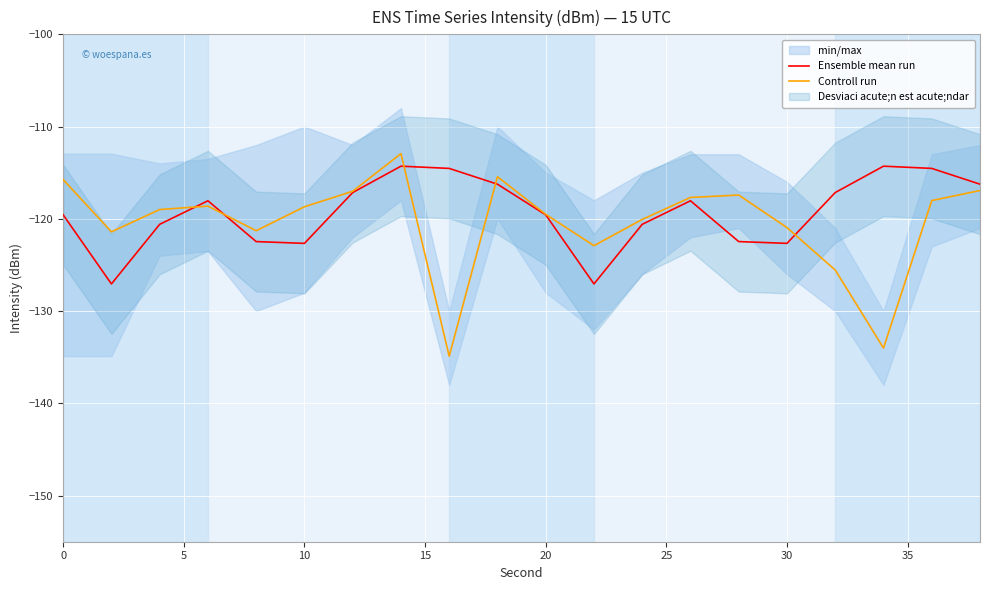

The value of Controll run at 20 is -119.5. True or false?

True